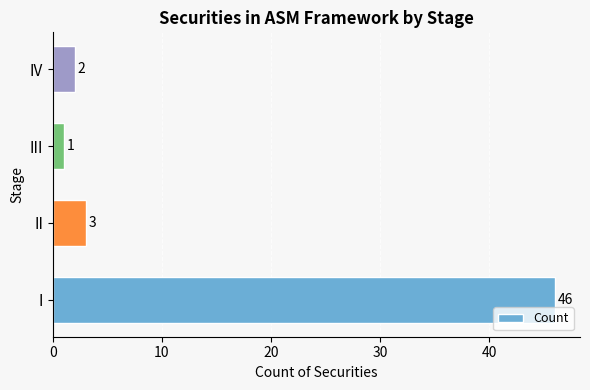

How many data points are less than 3?

2